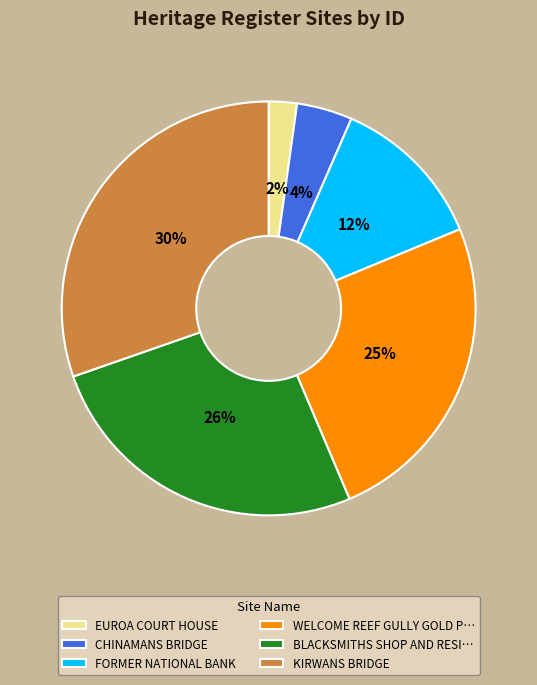

To the nearest percent, what is the difference between the largest and smallest slice percentages?

28%